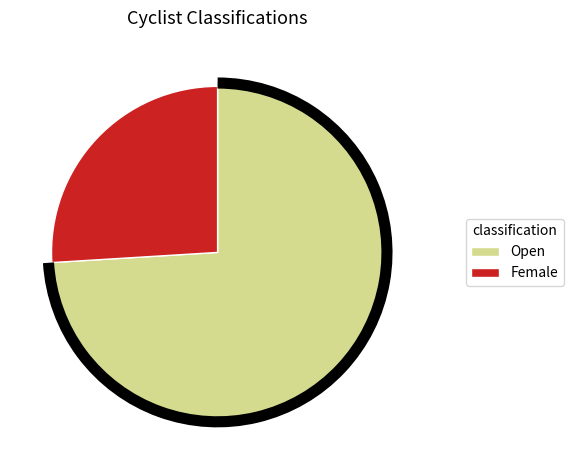

Is it true that Female is 26% of the pie?

True